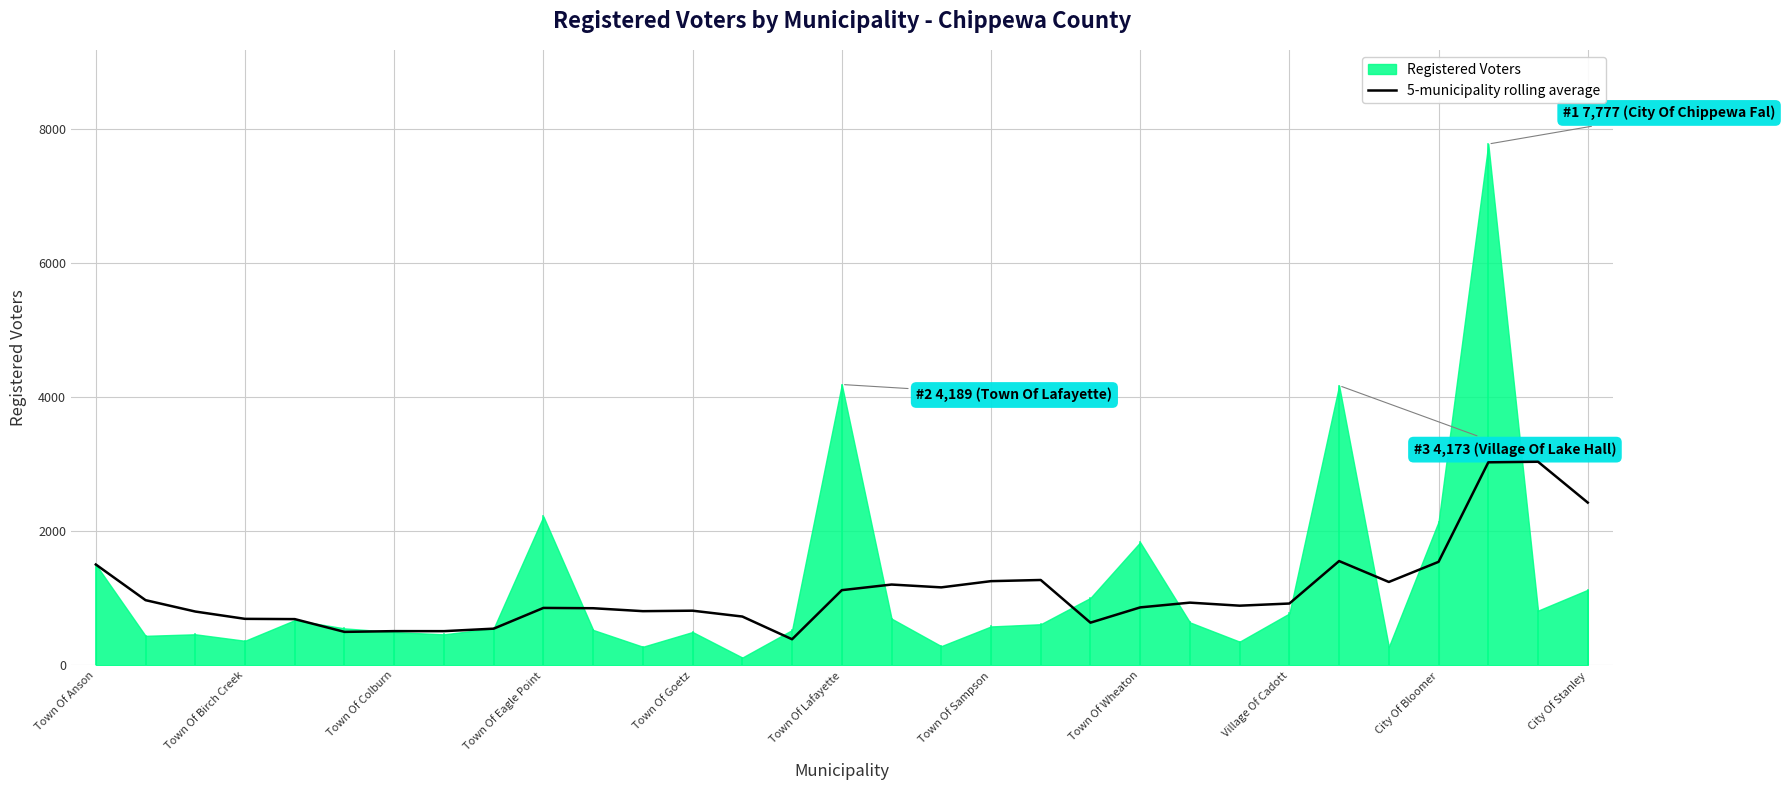

What is the smallest value displayed?

387.8